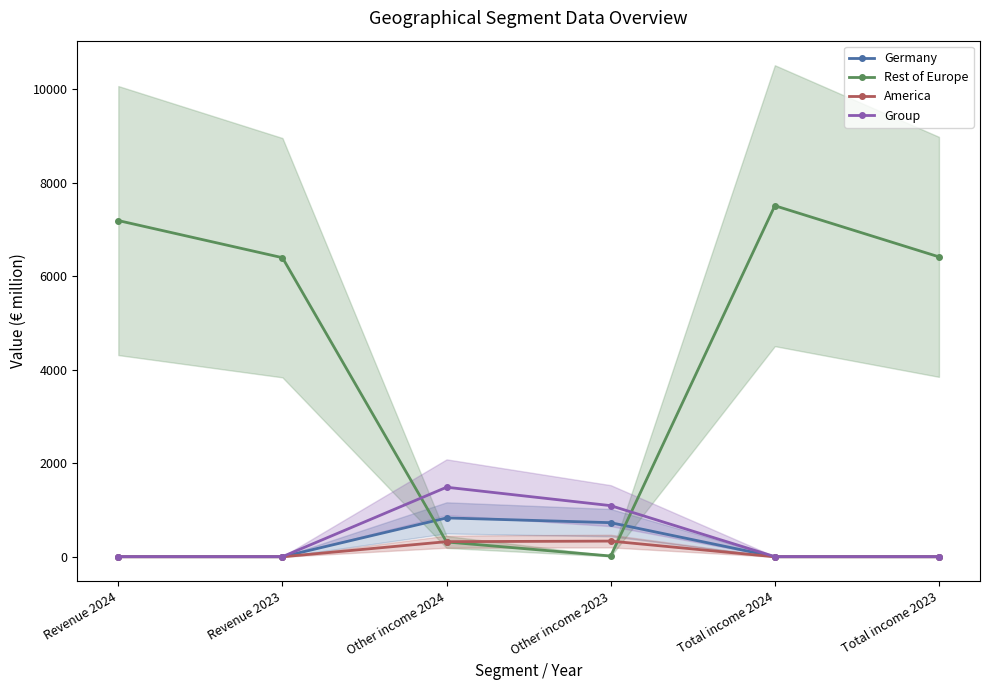

Which series changed the most between Revenue 2023 and Total income 2024?

Rest of Europe